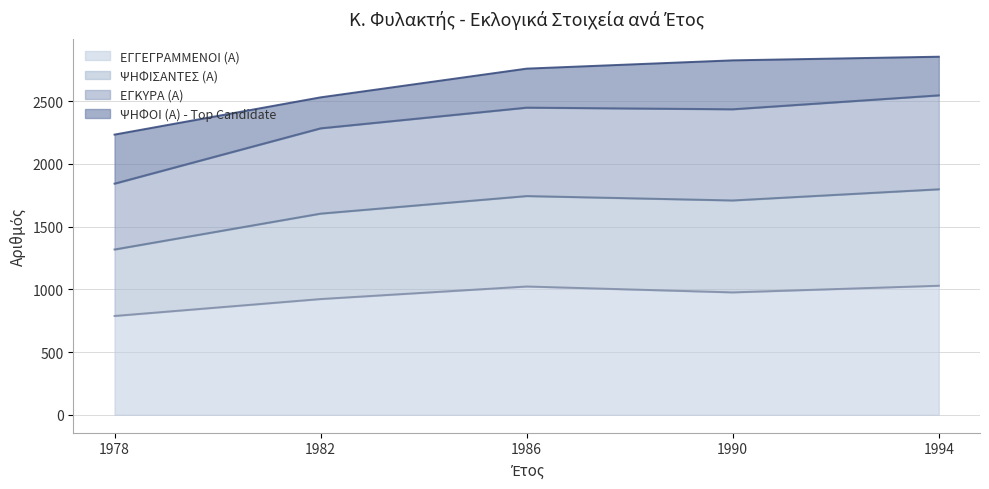

The ΕΓΓΕΓΡΑΜΜΕΝΟΙ (Α) series shows 1029 at 1994. True or false?

True